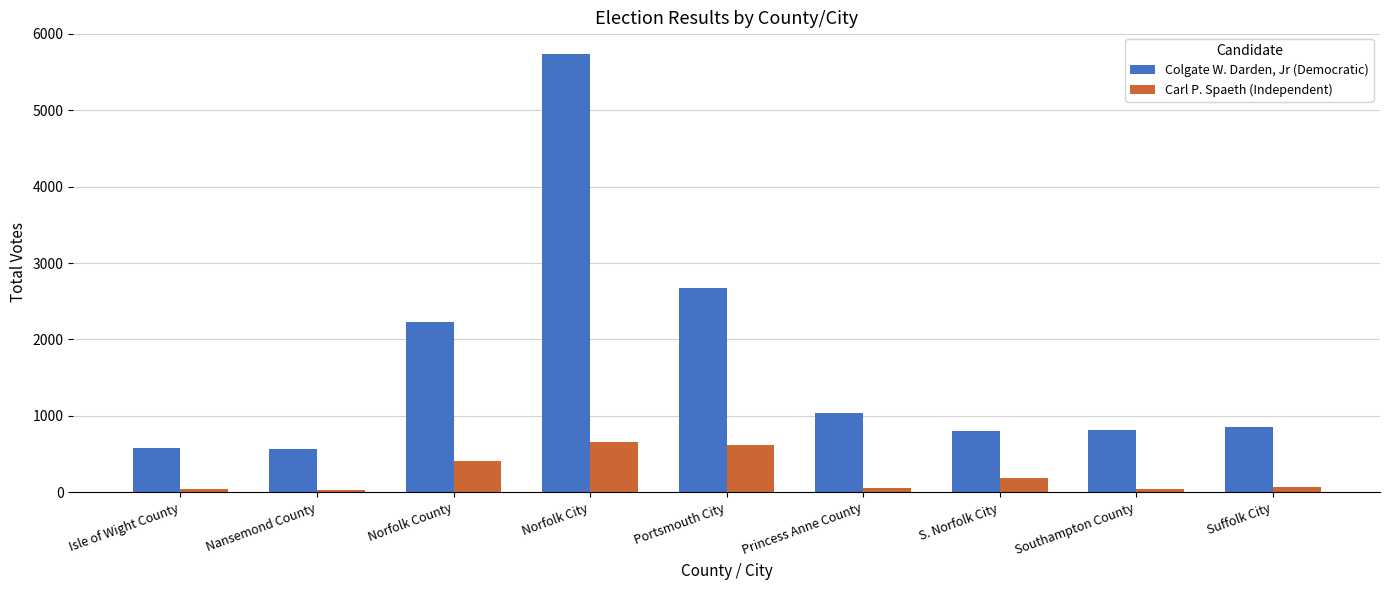

Where does the Carl P. Spaeth (Independent) series first go above 77?

Norfolk County